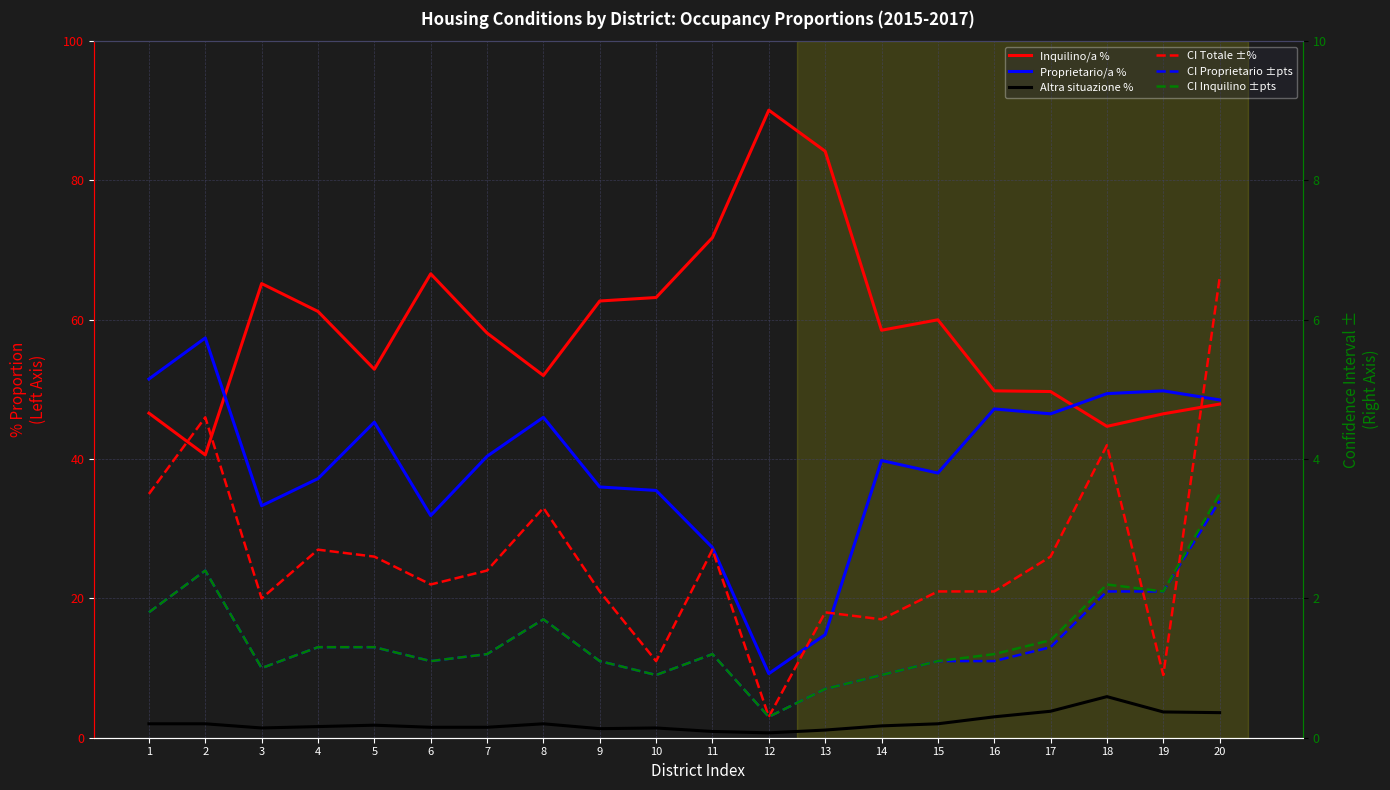

List the labels in order of Altra situazione % value, smallest first.

12, 11, 13, 9, 3, 10, 6, 7, 4, 14, 5, 1, 2, 8, 15, 16, 20, 19, 17, 18